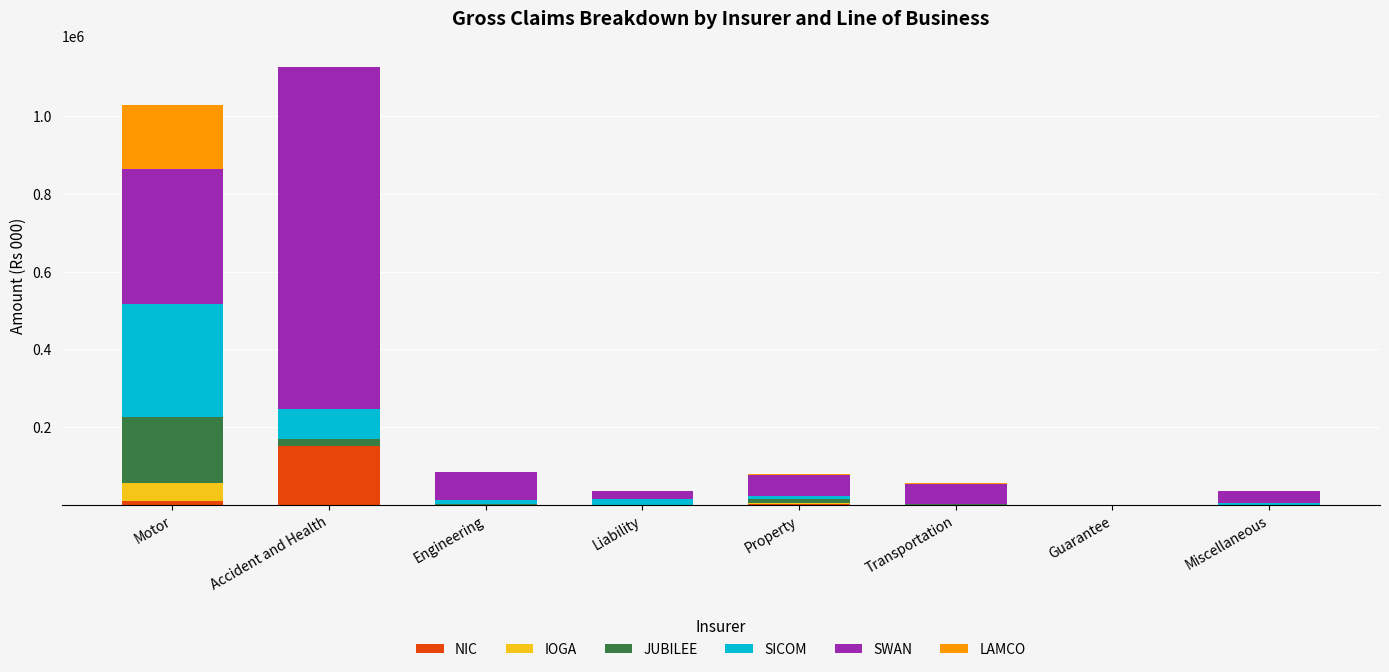

What is the maximum value for NIC?

150591.5